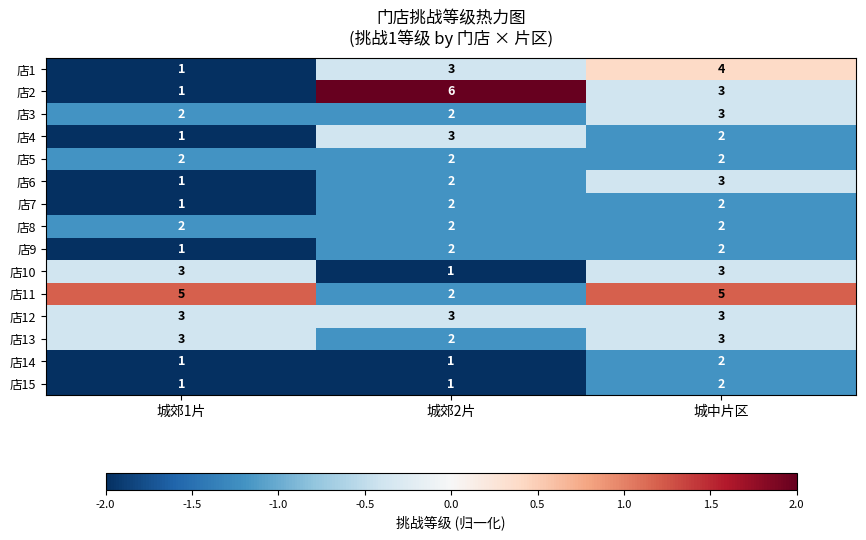

True or false: 店3 has a value of 3 at 城郊1片.

False